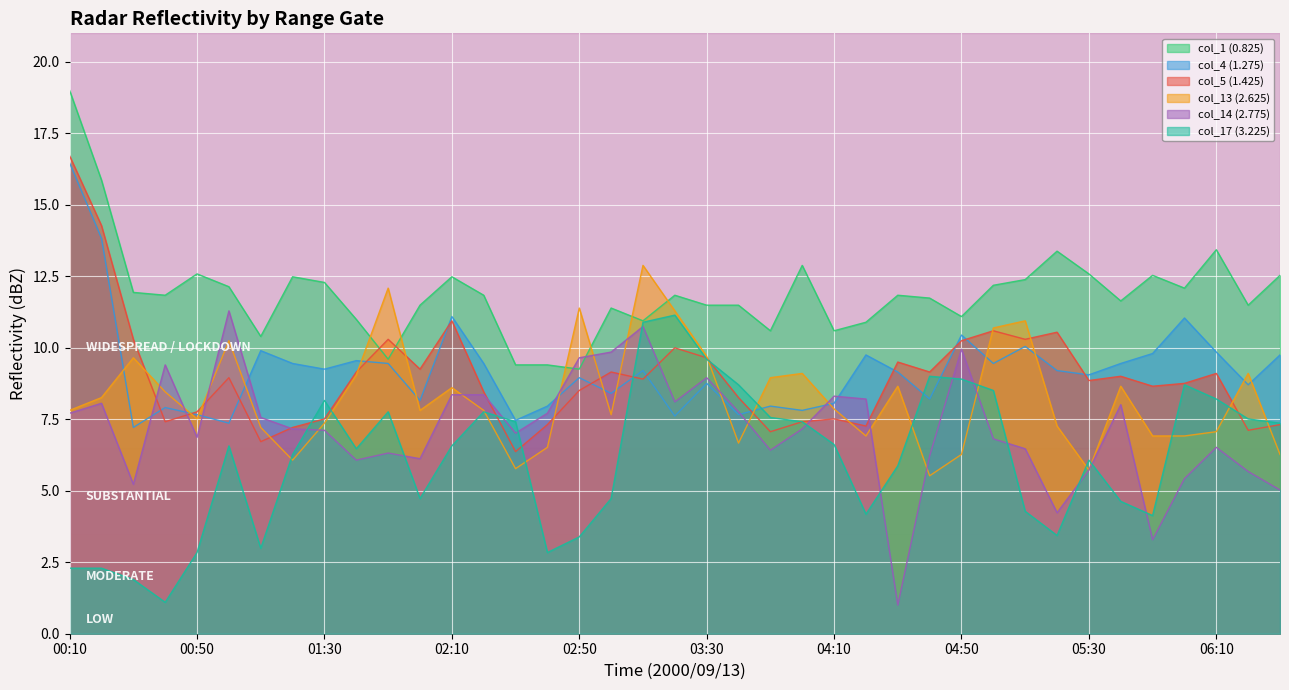

True or false: col_14 (2.775) has a value of 12.8 at 04:10.

False